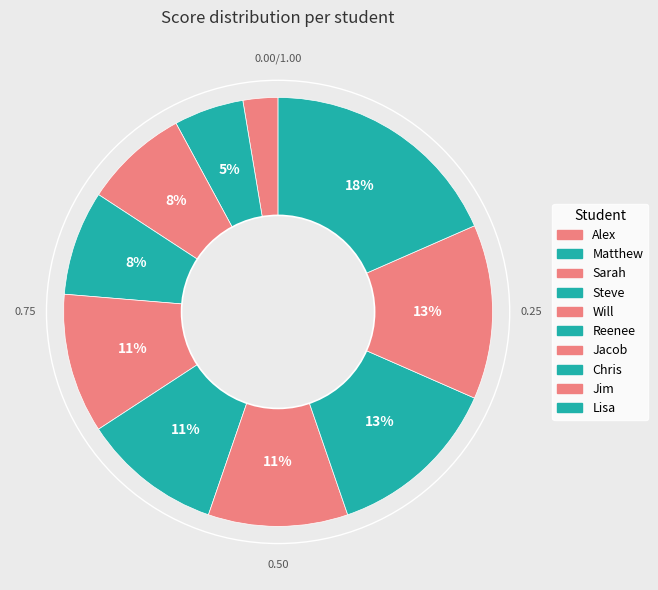

What is the ratio of the value at Will to the value at Matthew?

2.0